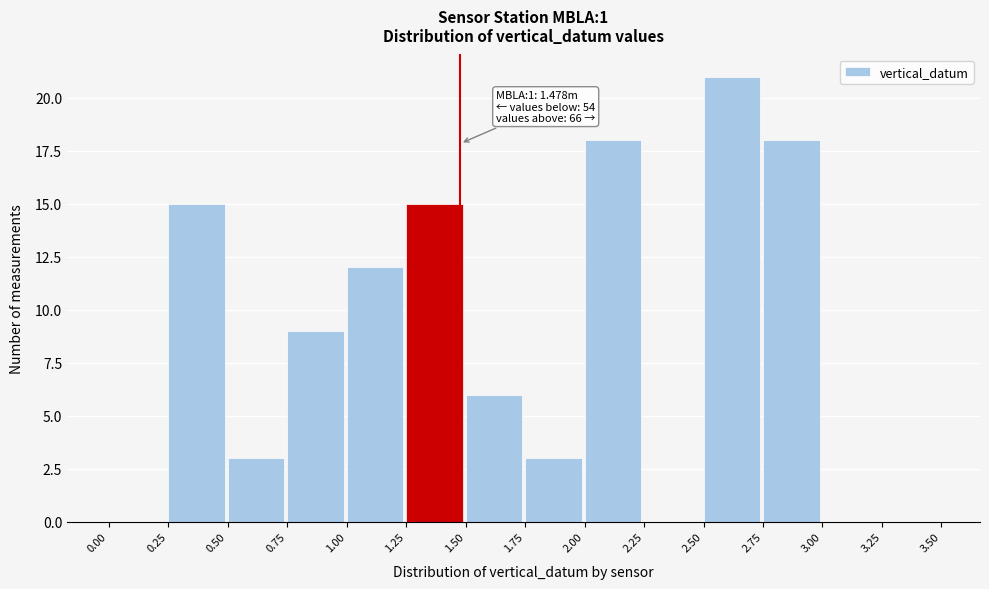

Which range on the x-axis has the tallest bar?

2.50 to 2.75